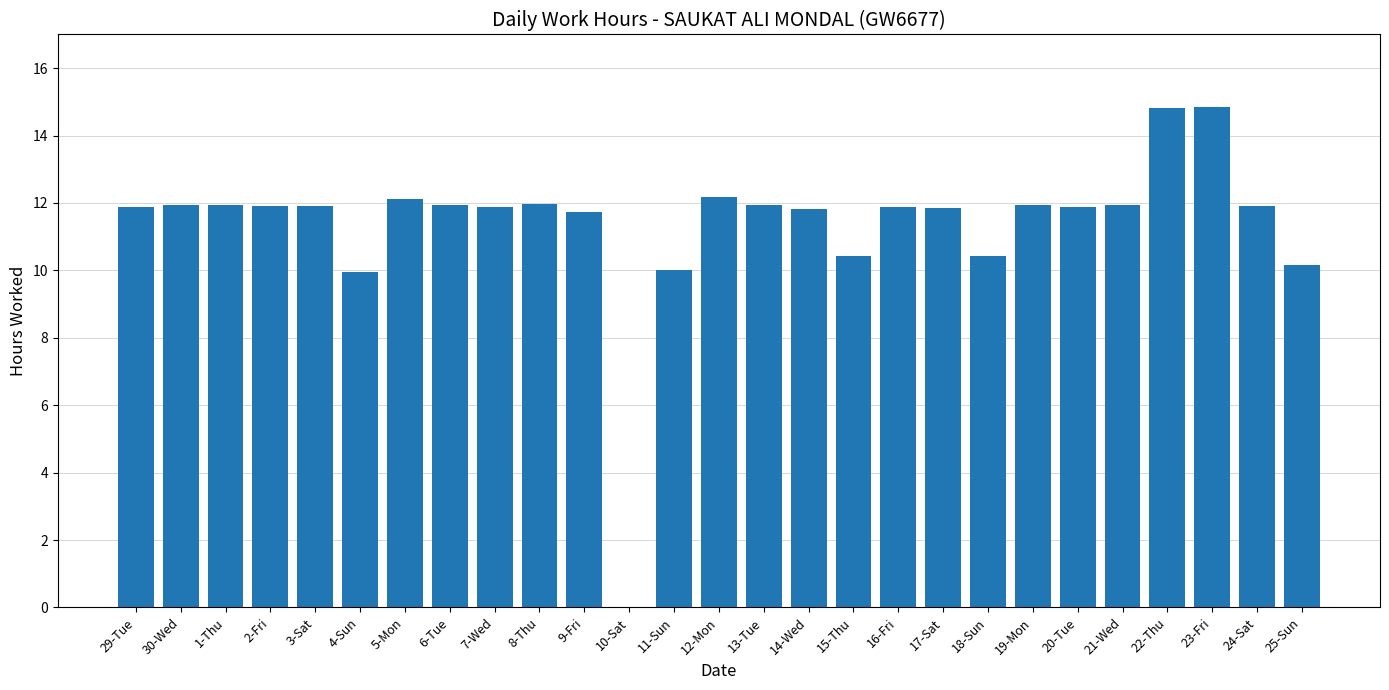

What is the sum of all values?

307.2